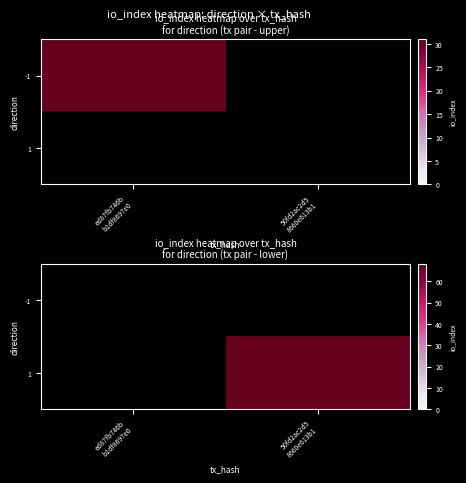

Rank the series at 50fd2ac2d5 8660e613b1 from highest to lowest value.

-1, 1